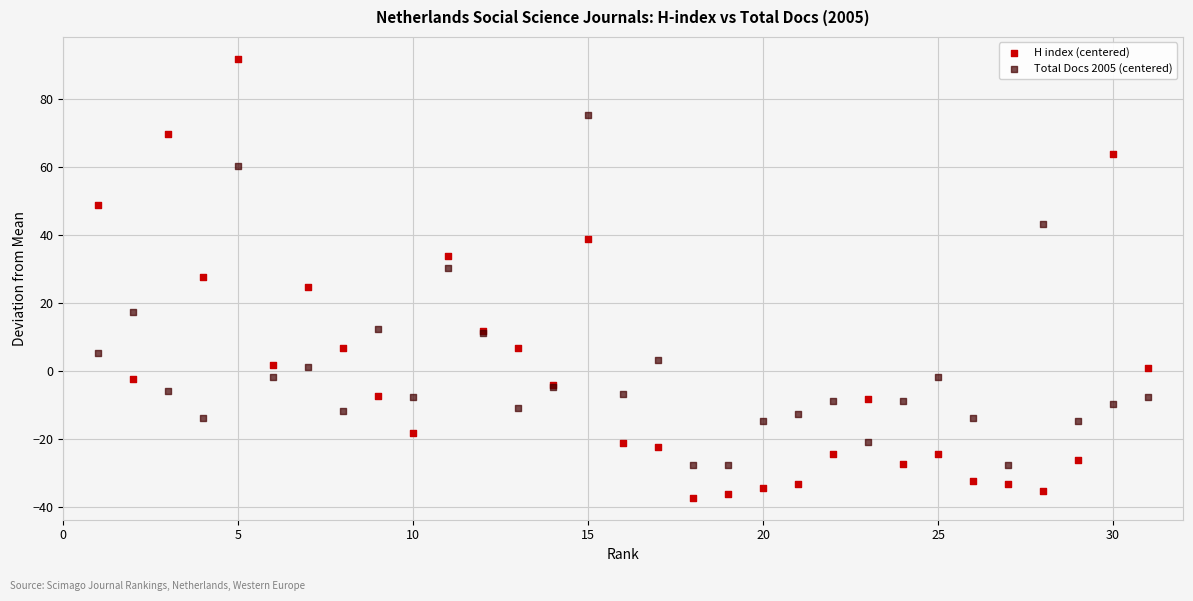

Which series has the widest spread of Y values?

H index (centered)